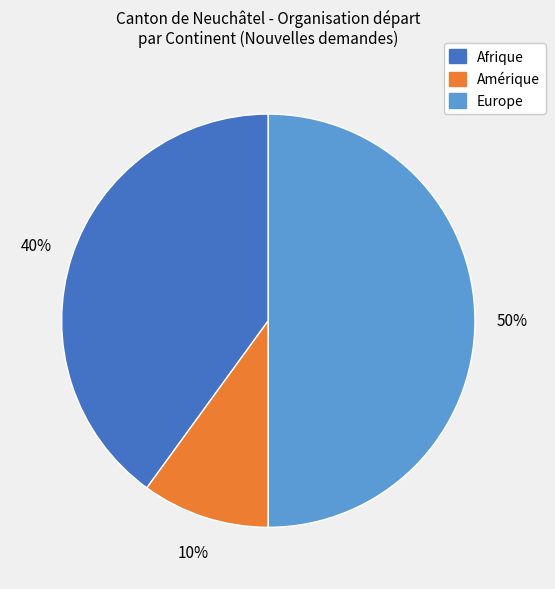

To the nearest percent, what is the average slice percentage?

33%